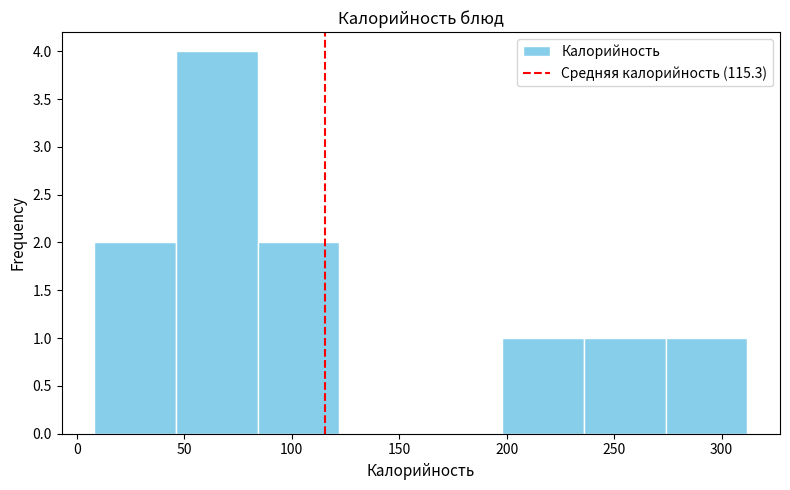

Reading left to right, transcribe this chart: for each bar, give the range it covers on the x-axis and its height. Neither the bar edges nor the heights are printed on the chart, so give them approximately, as read against the axes.

10 to 45: 2
45 to 85: 4
85 to 120: 2
120 to 160: 0
160 to 200: 0
200 to 235: 1
235 to 275: 1
275 to 310: 1